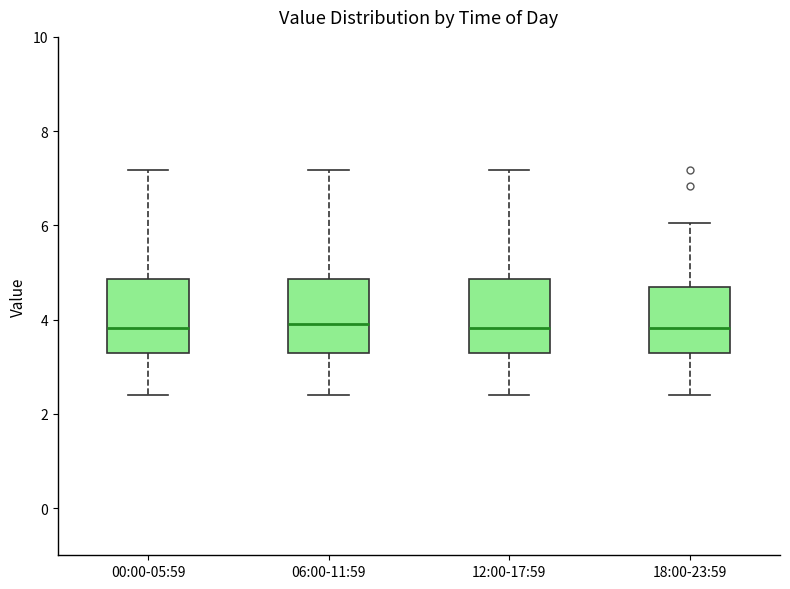

Reading left to right, read every box against the y-axis: the position of its median line, the range the box covers, and the ends of its whiskers. The values are not printed on the chart, so give them approximately, as read against the axis.

00:00-05:59: median 3.8, box 3.2 to 4.8, whiskers 2.4 to 7.2
06:00-11:59: median 4.0, box 3.4 to 4.8, whiskers 2.4 to 7.2
12:00-17:59: median 3.8, box 3.2 to 4.8, whiskers 2.4 to 7.2
18:00-23:59: median 3.8, box 3.2 to 4.6, whiskers 2.4 to 6.0